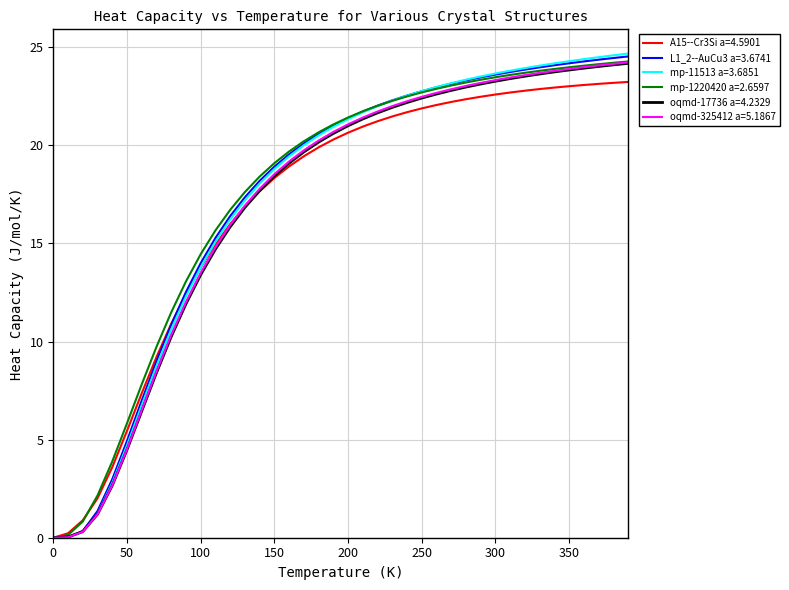

What is the highest value of the mp-11513 a=3.6851 series?

24.7